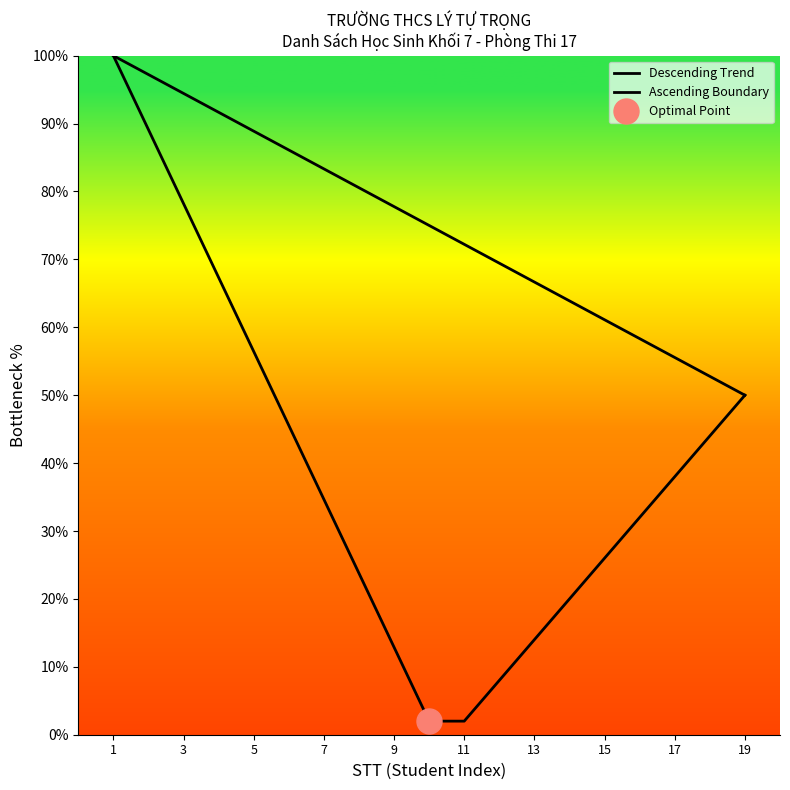

Which series has the widest spread of values?

Descending Trend